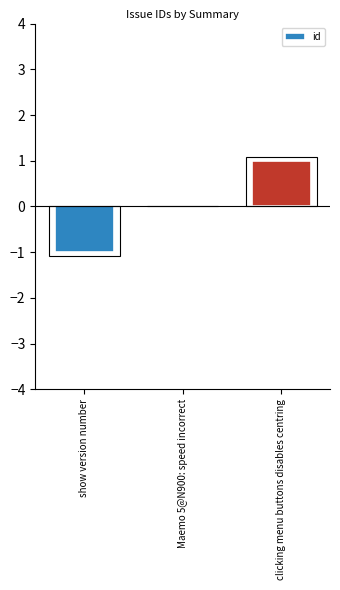

At which label is the value closest to 0?

Maemo 5@N900: speed incorrect